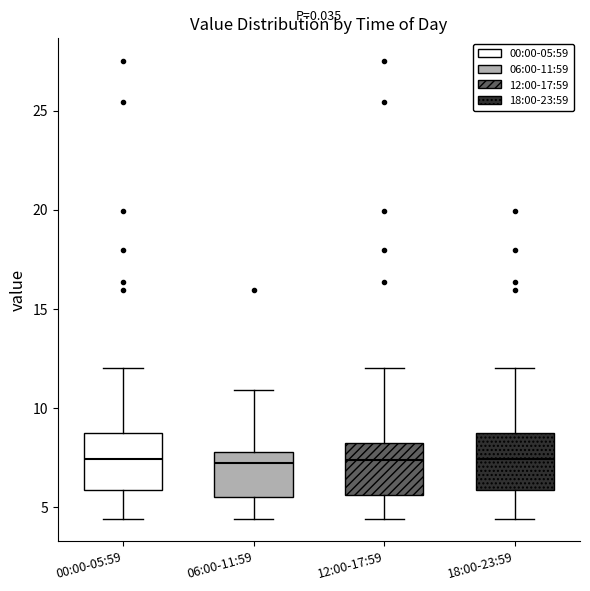

Where is the upper edge of the box for 06:00-11:59 on the y-axis? The values are not printed on the chart, so give them approximately, as read against the axis.

8.0